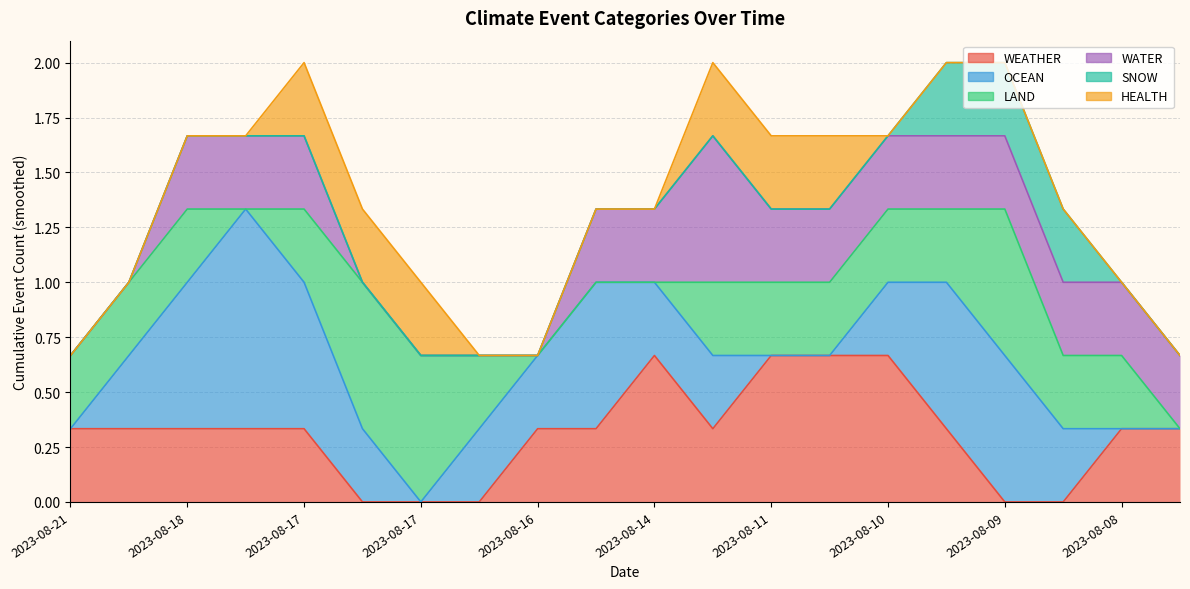

How many data points does each series have?

20